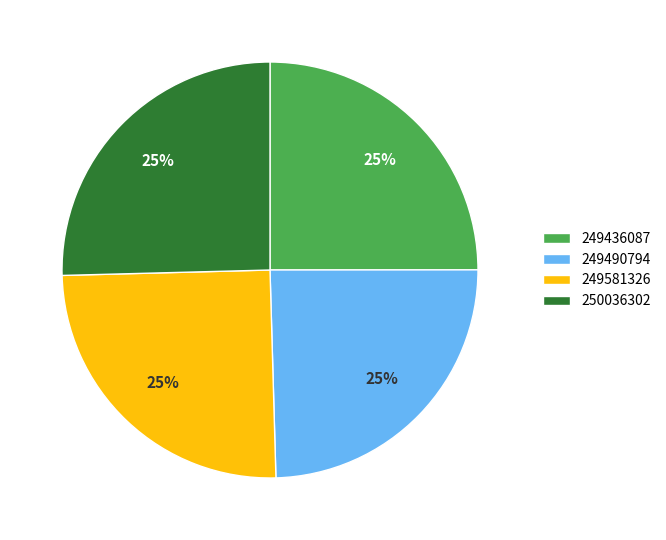

To the nearest percent, what percentage of the pie is 249490794?

25%